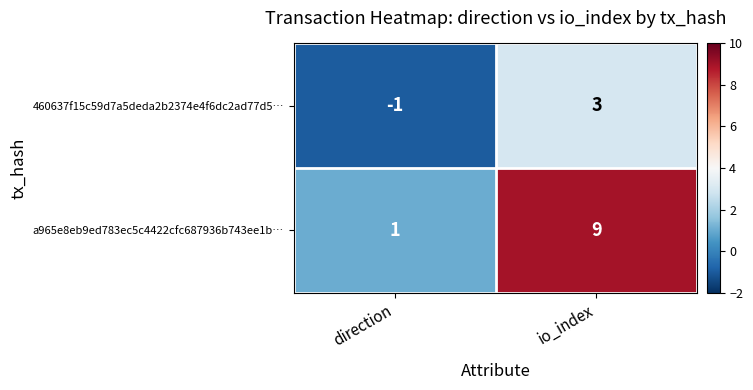

Is it true that a965e8eb9ed783ec5c4422cfc687936b743ee1b… equals 1 at direction?

True